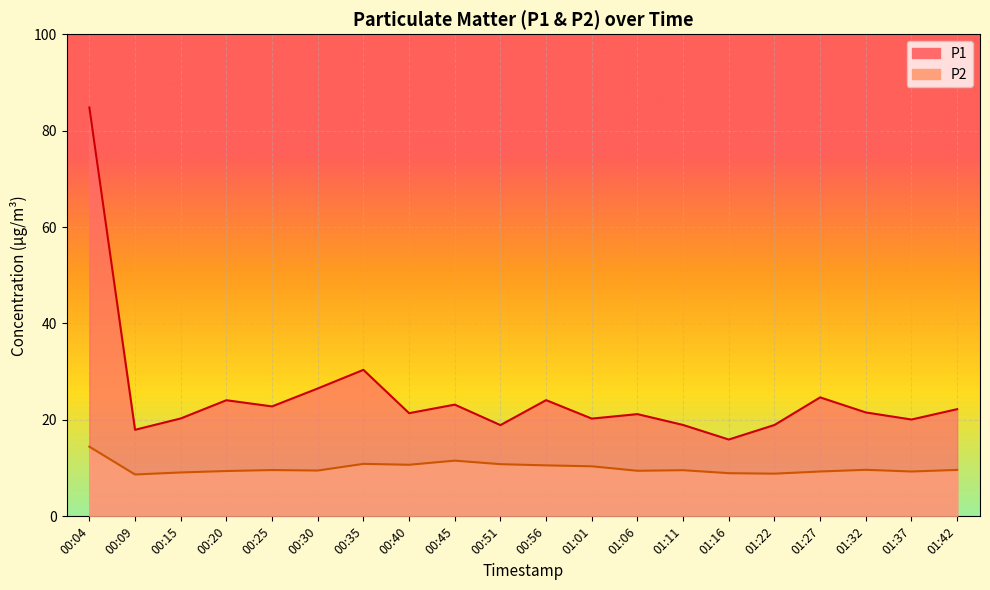

The value of P2 at 00:45 is 11.6. True or false?

True